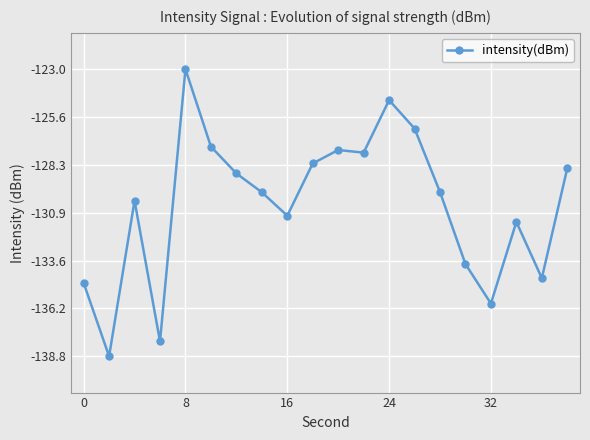

What is the value of the 13th point from the left?

-124.7